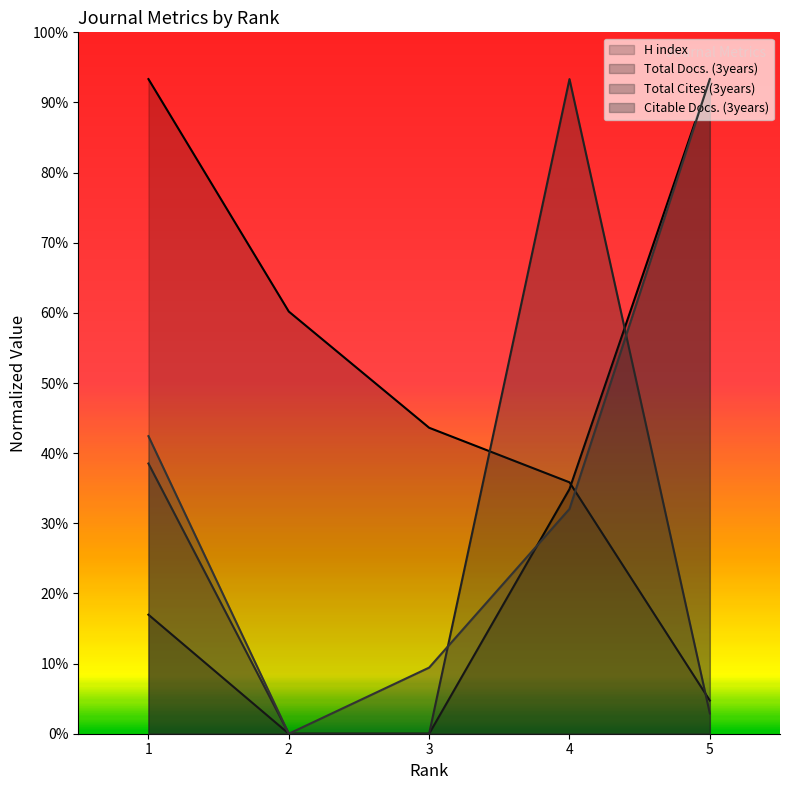

How many lines are shown in the chart?

4